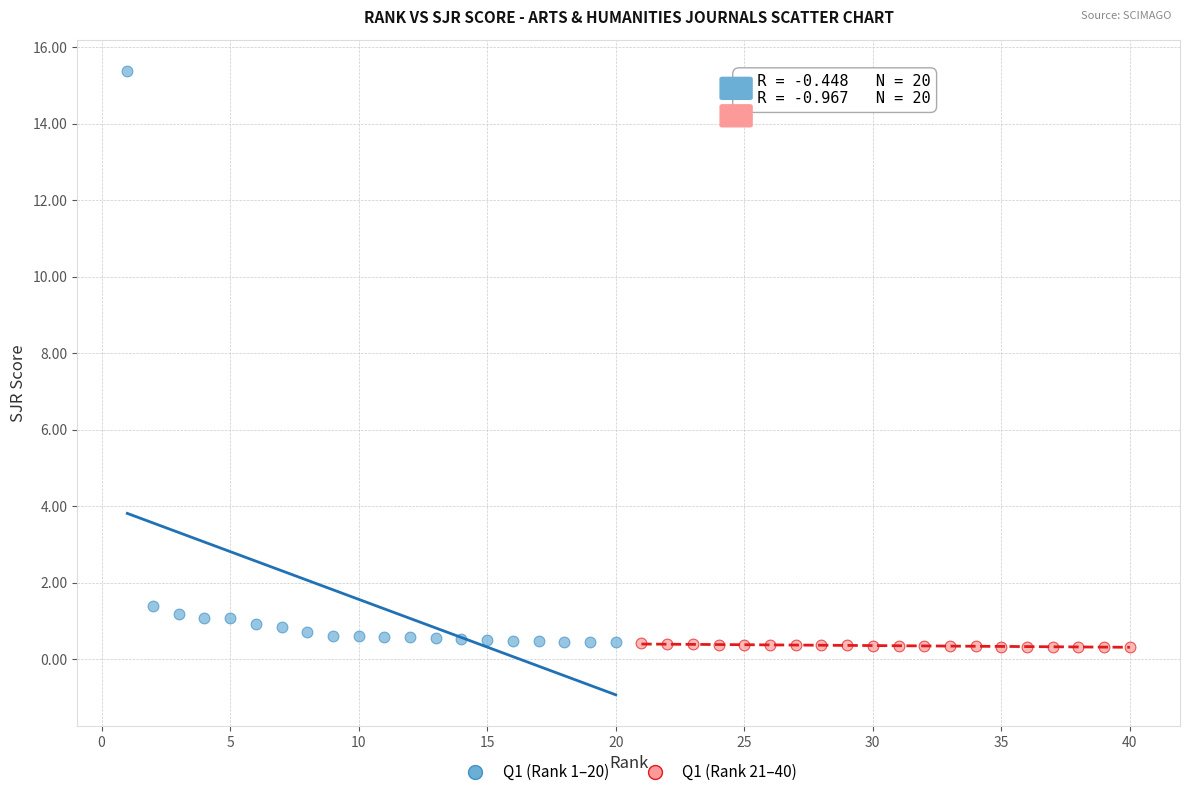

Which series contains the highest Y value?

Q1 (Rank 1–20)